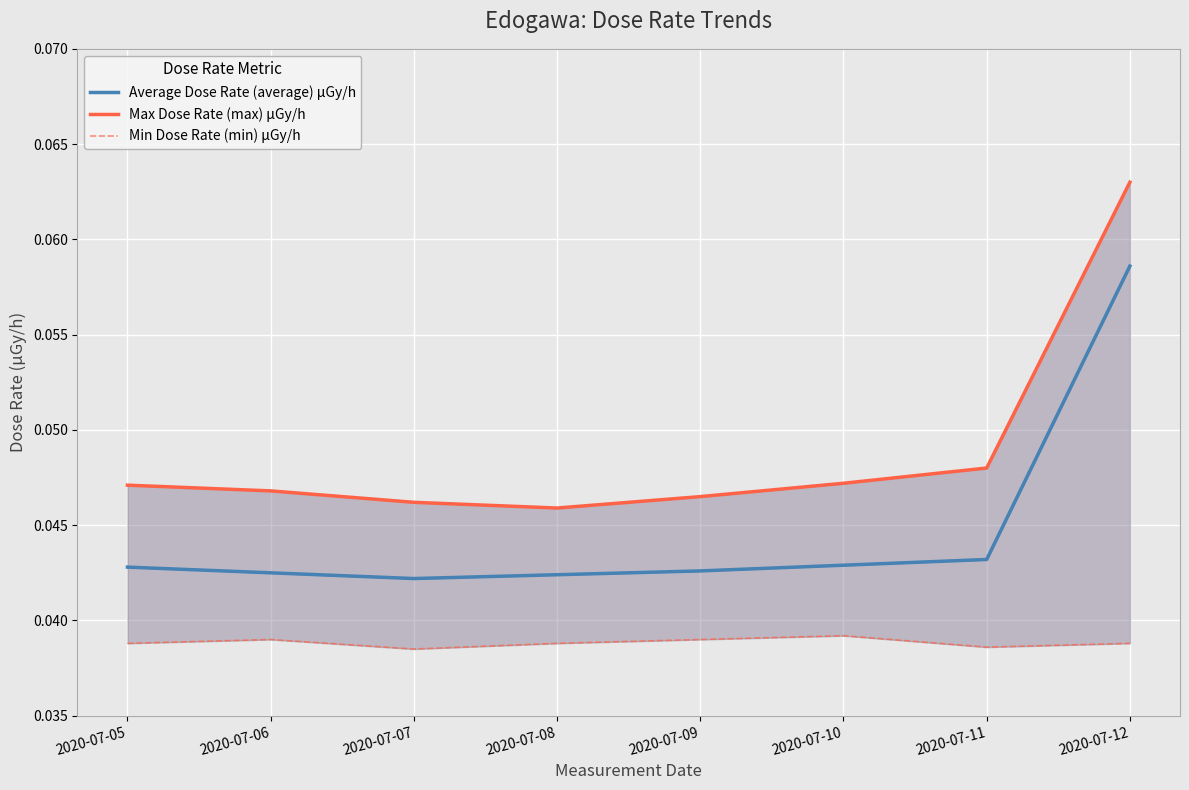

List the series in order of their overall mean, highest first.

Max Dose Rate (max) μGy/h, Average Dose Rate (average) μGy/h, Min Dose Rate (min) μGy/h